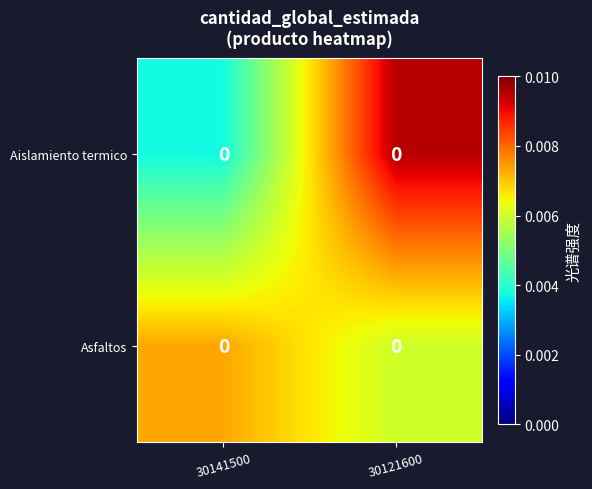

How many distinct data groups are displayed?

2